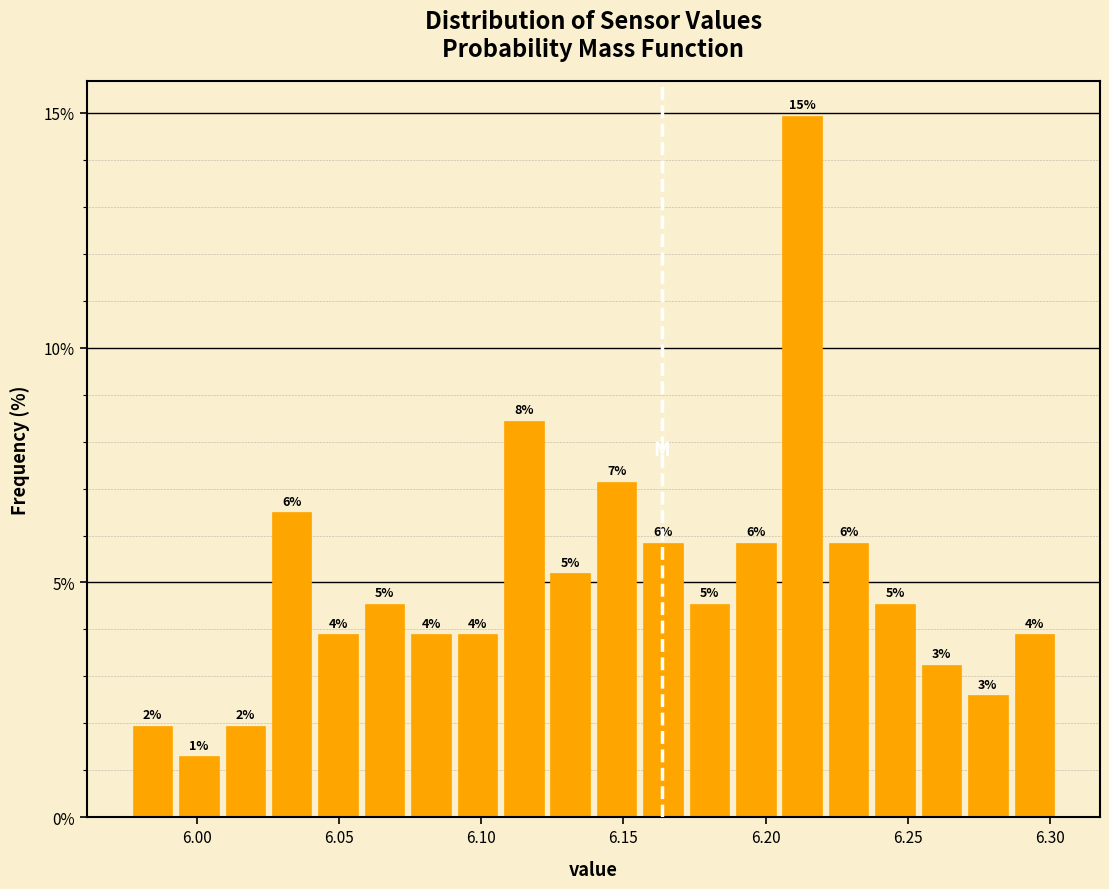

Read against the x-axis, roughly where is the centre of the tallest bar?

6.215